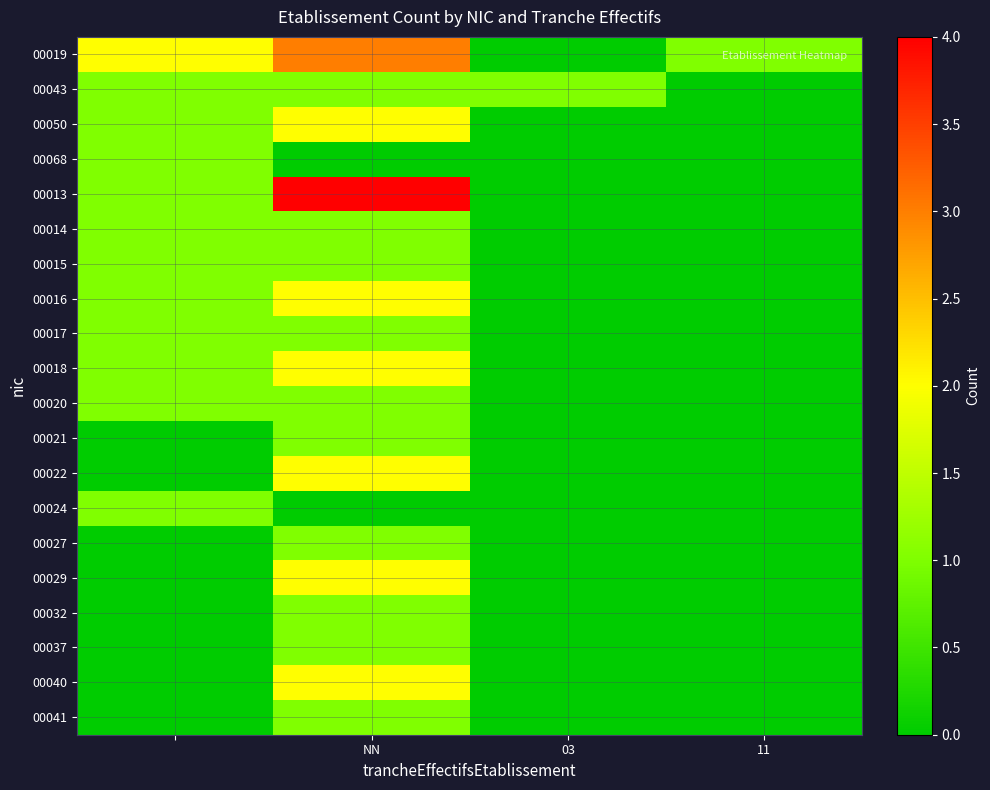

Which series has the widest spread of values?

00013